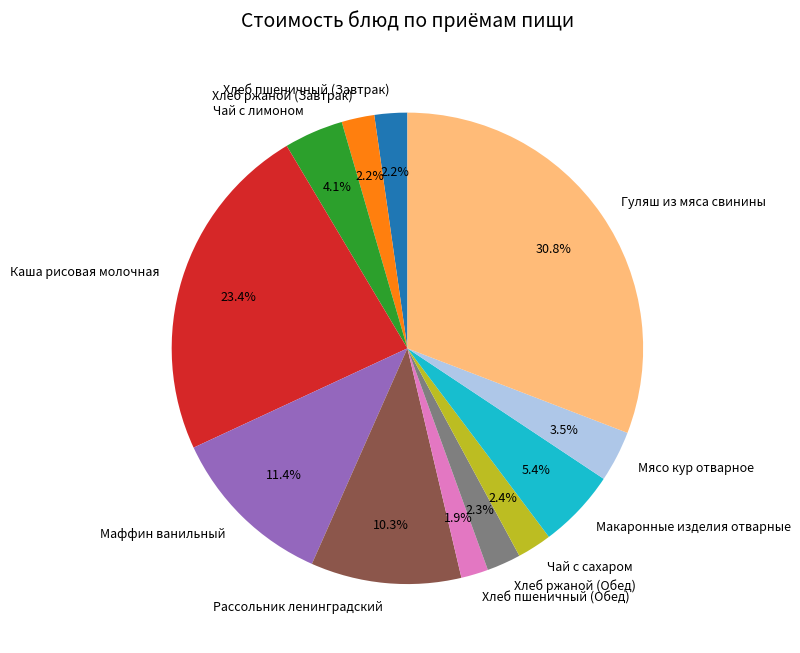

What portion of the pie excludes Хлеб ржаной (Завтрак)?

97.8%